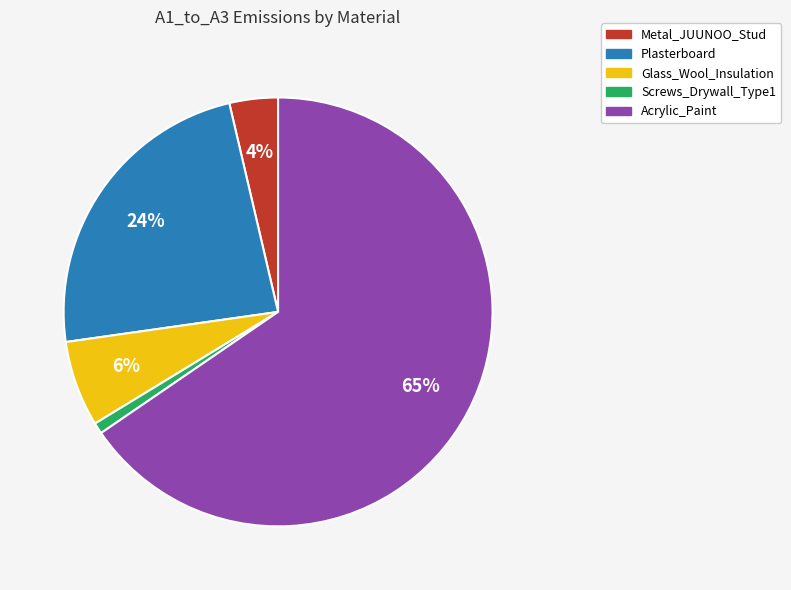

Do Acrylic_Paint and Glass_Wool_Insulation together represent more than half of the pie?

Yes